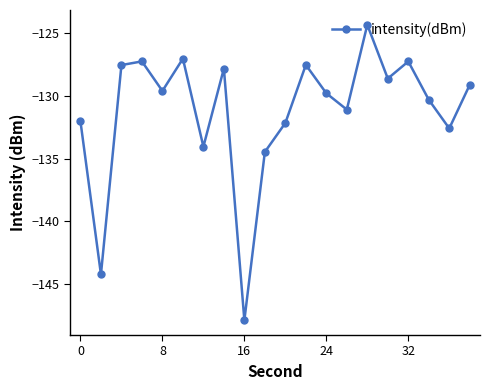

How many interior local valleys (lower than both neighbors) does the data have?

7